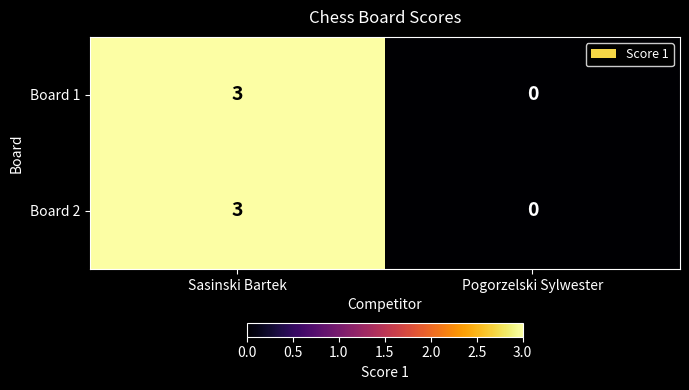

What is the difference between the maximum and minimum values in the Board 2 series?

3